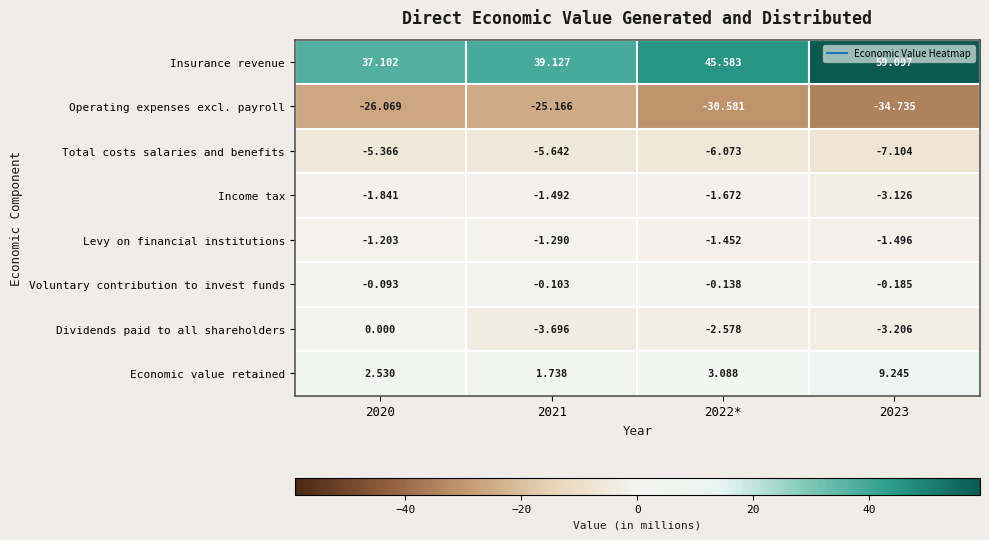

Which series has the largest total across all categories?

Insurance revenue